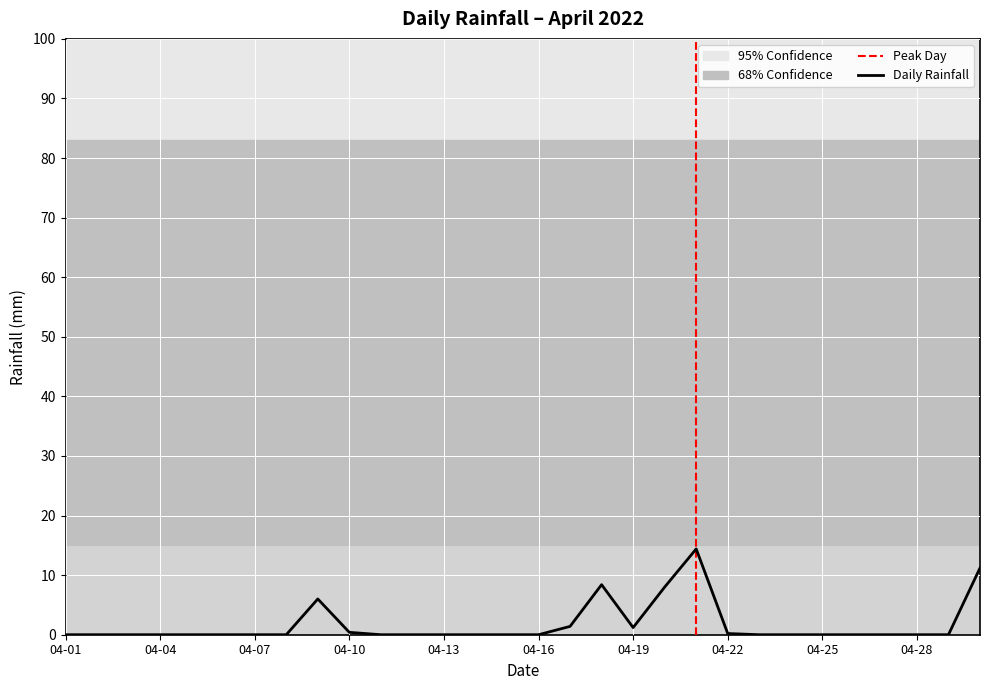

Reading left to right, list all the values displayed in this chart.

0.0	0.0	0.0	0.0	0.0	0.0	0.0	0.0	6.0	0.4	0.0	0.0	0.0	0.0	0.0	0.0	1.4	8.4	1.2	8.0	14.4	0.2	0.0	0.0	0.0	0.0	0.0	0.0	0.0	11.2